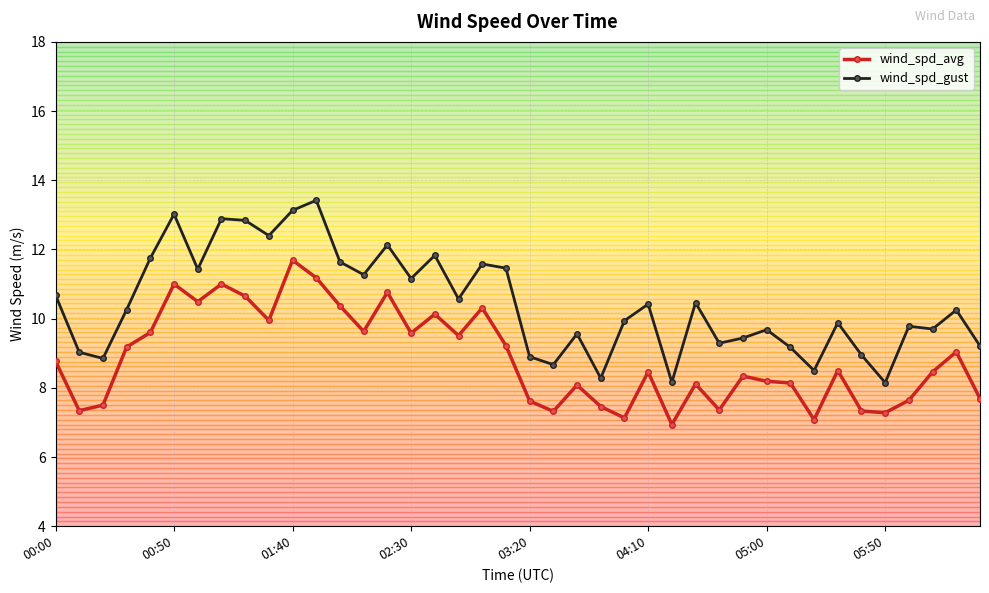

What is the average value of the wind_spd_avg series?

8.9